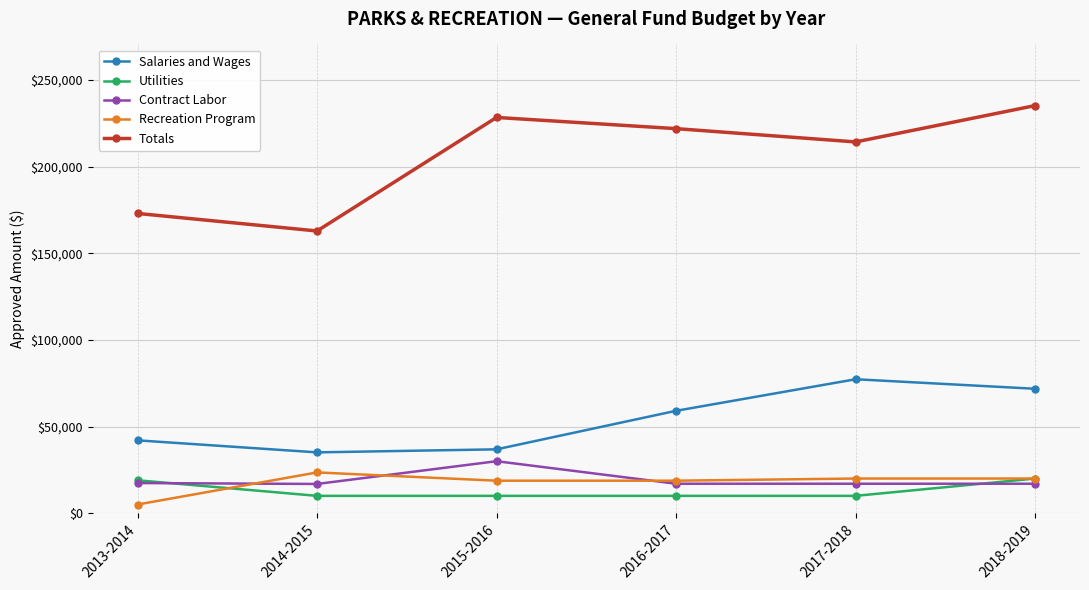

Is the value of Recreation Program at 2015-2016 greater than the value of Totals at 2016-2017?

No